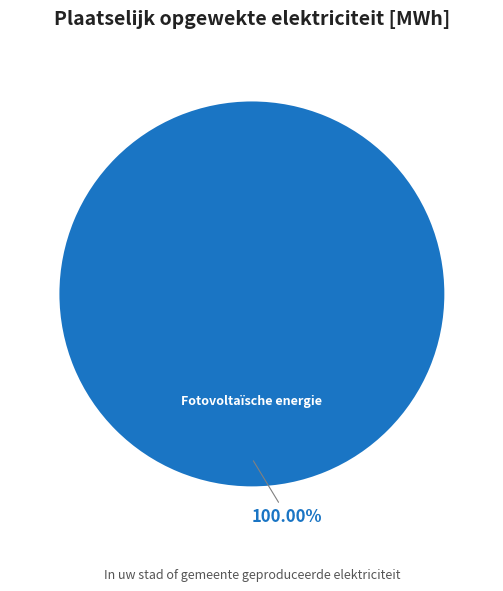

Rank the categories by value from highest to lowest.

Fotovoltaïsche energie